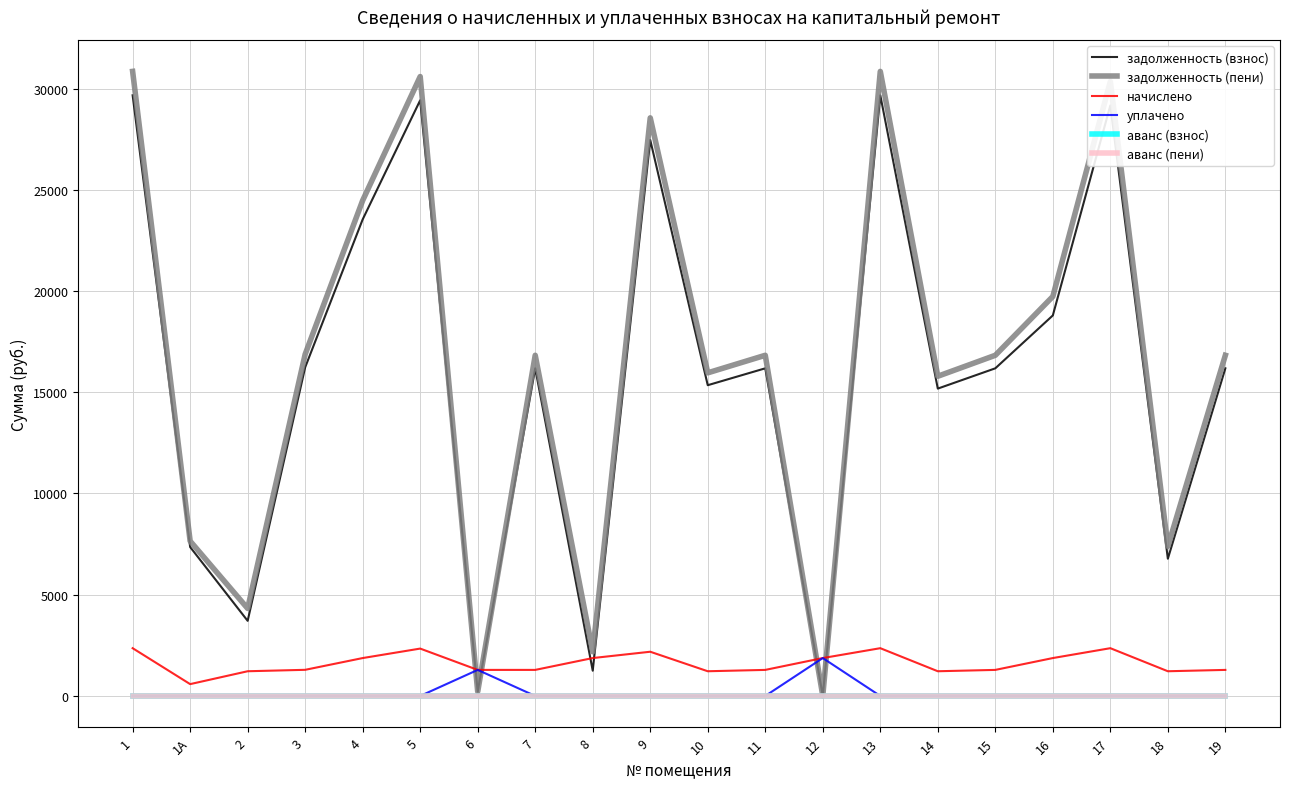

At which category is the sum across all series the highest?

1